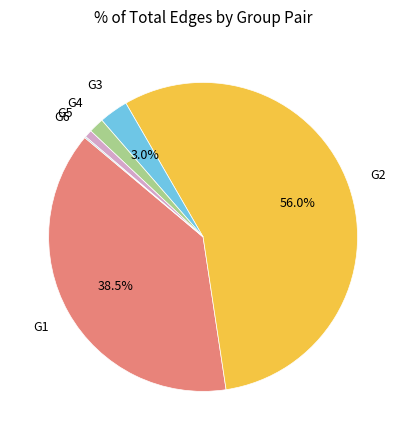

Which category has the biggest portion of the pie?

G2